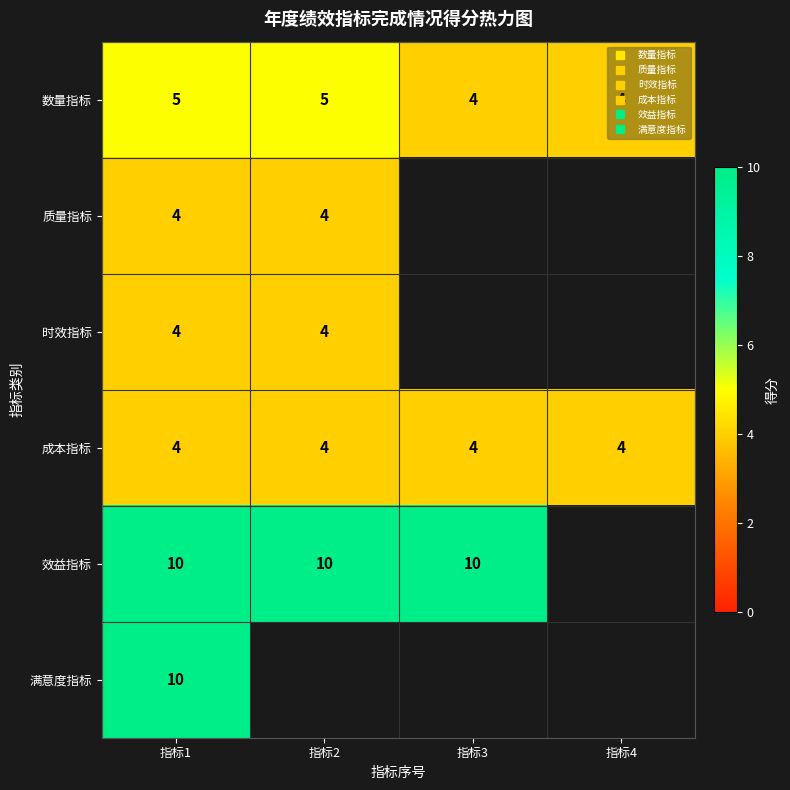

What is the approximate value of 效益指标 at 指标2?

10.0